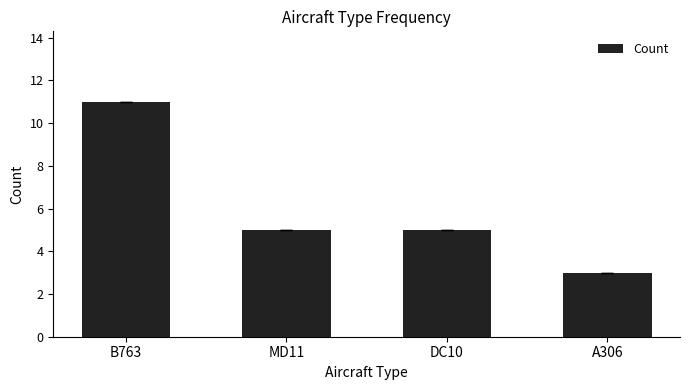

What is the difference between the maximum and second lowest values?

6